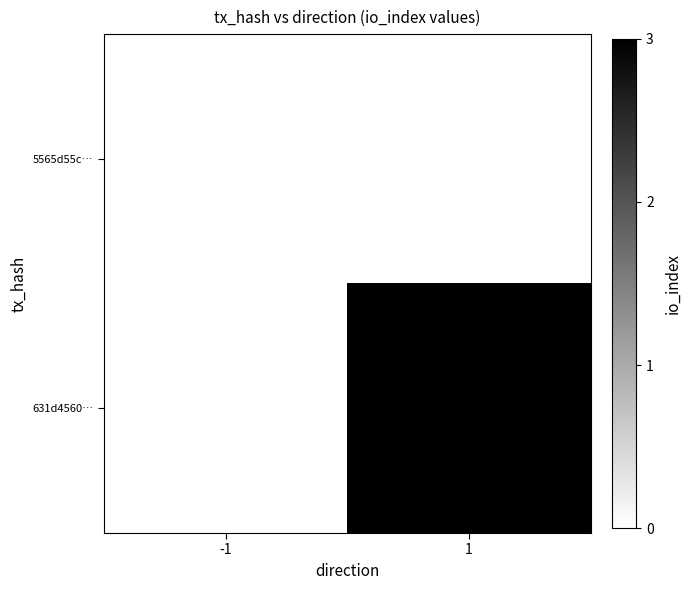

How many categories are shown in the chart?

2